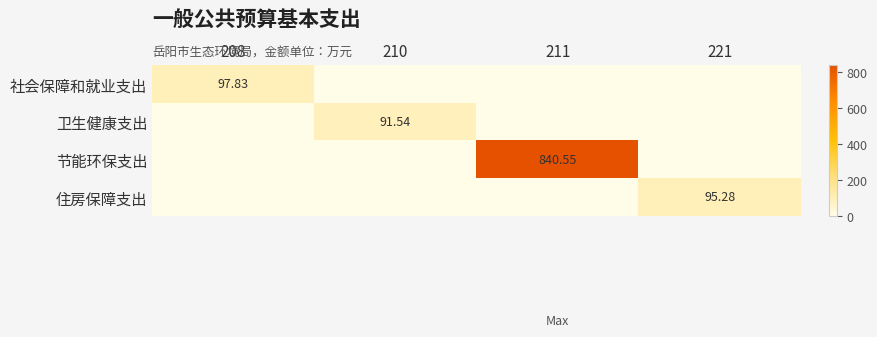

The 节能环保支出 series shows 0.0 at 221. True or false?

True